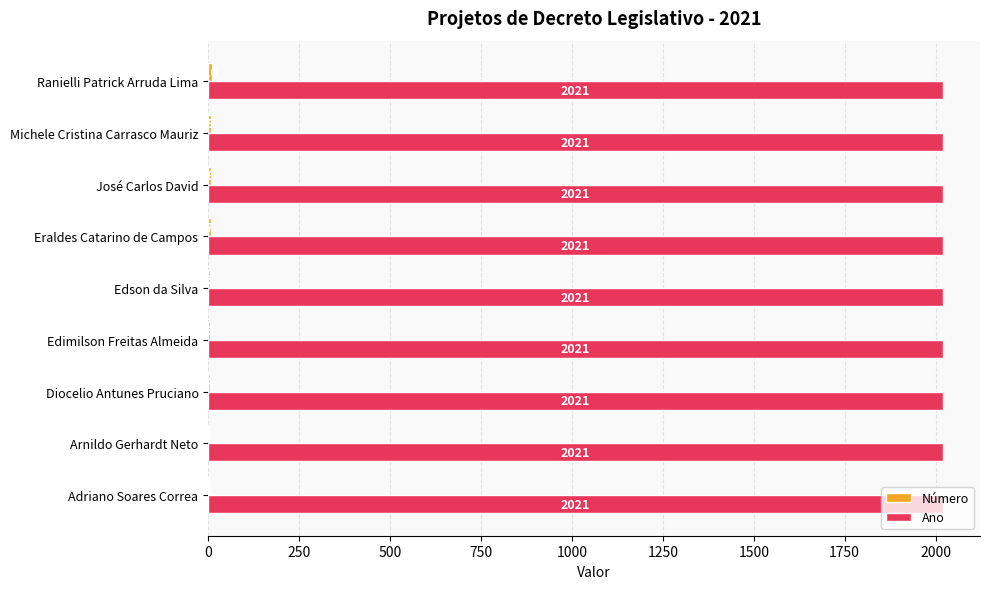

What value does the Ano series have at Ranielli Patrick Arruda Lima?

2021